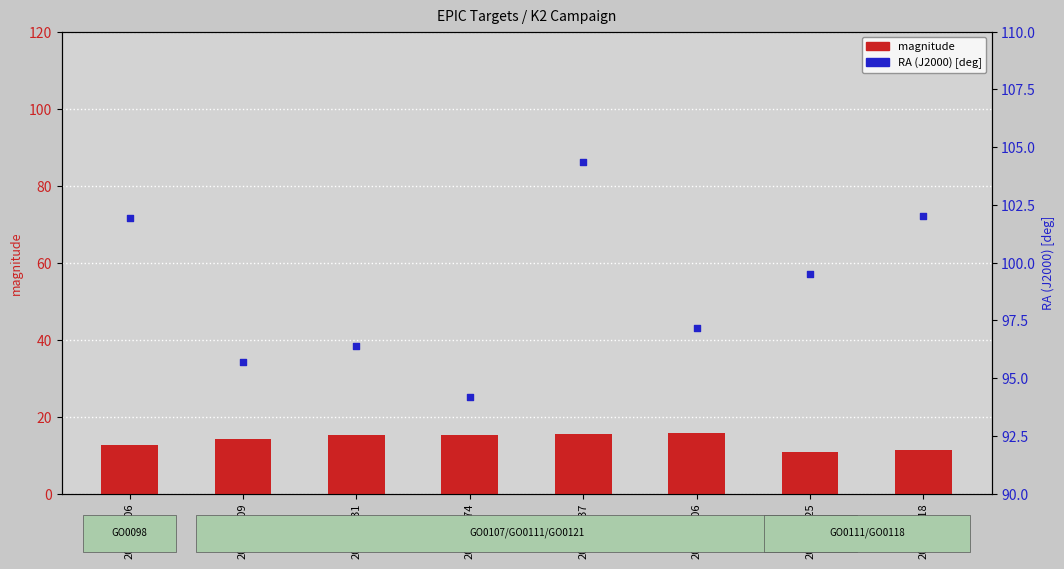

Which series contains the highest Y value?

RA (J2000) [deg]